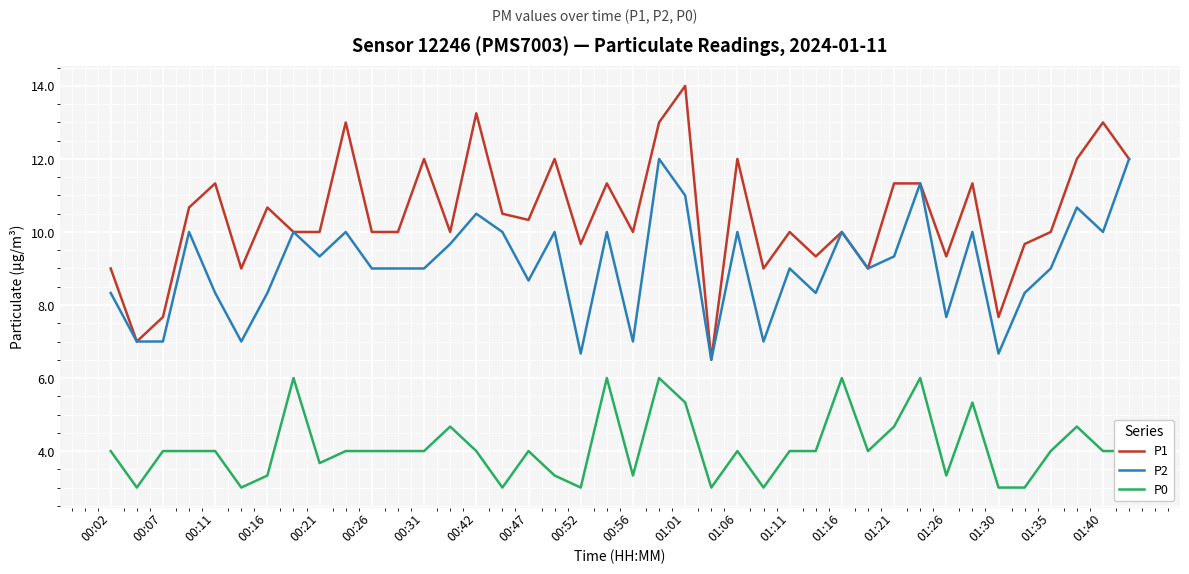

What is the difference between the maximum and minimum values in the P0 series?

3.0